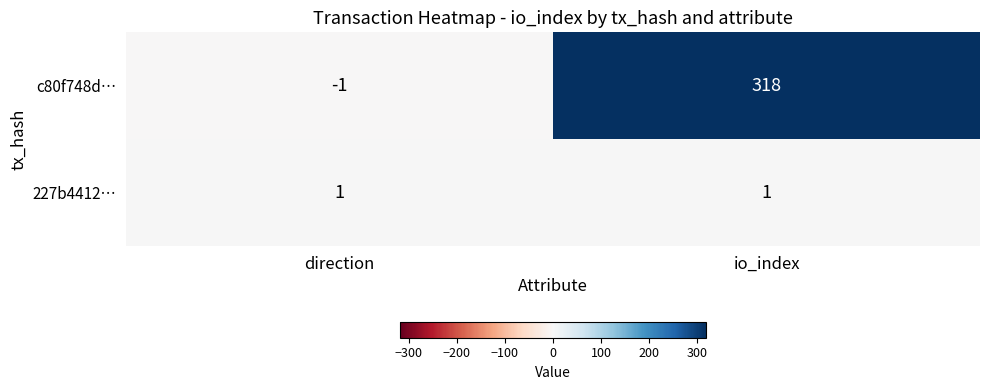

Rank the series by their maximum value, from lowest to highest.

227b4412…, c80f748d…